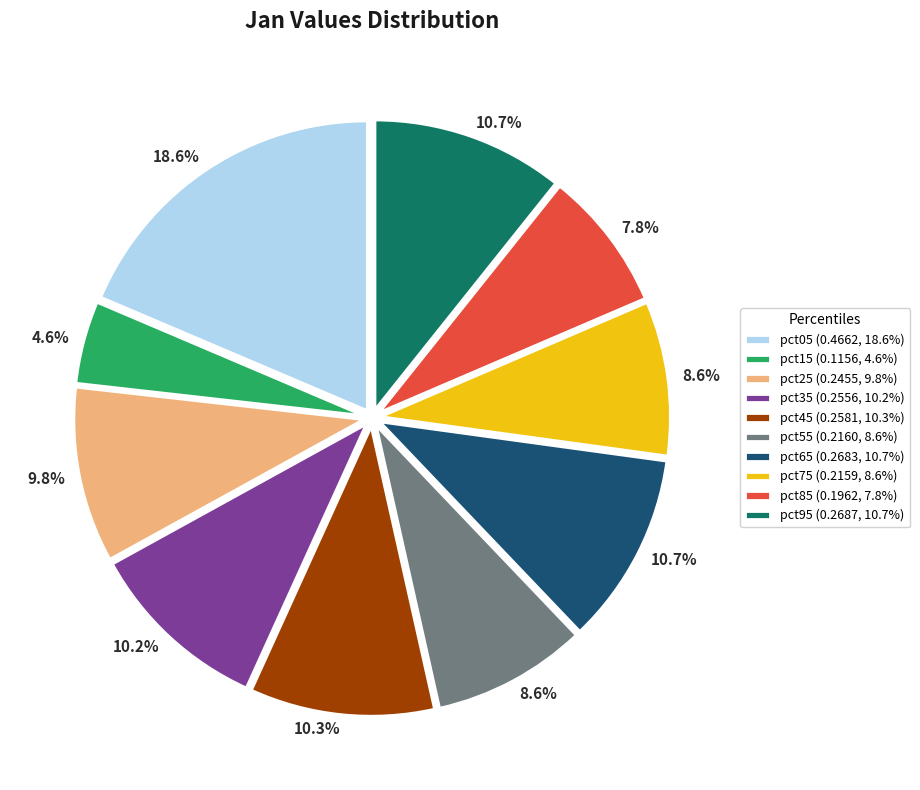

Is pct95 the majority of the pie?

No